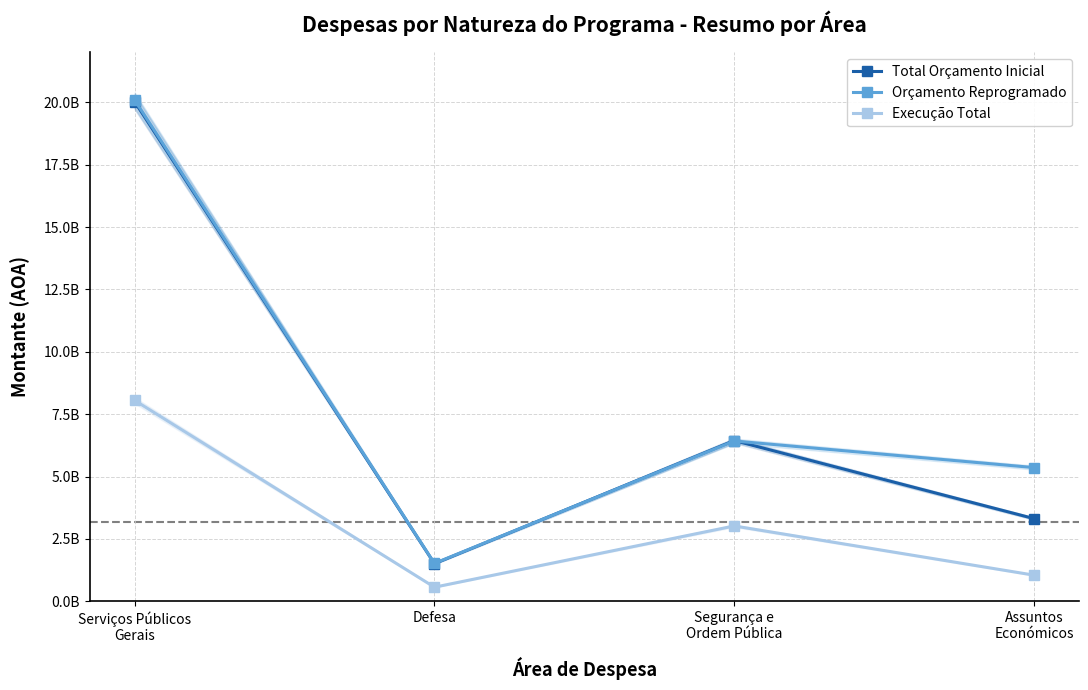

True or false: Orçamento Reprogramado and Total Orçamento Inicial cross at least once.

True